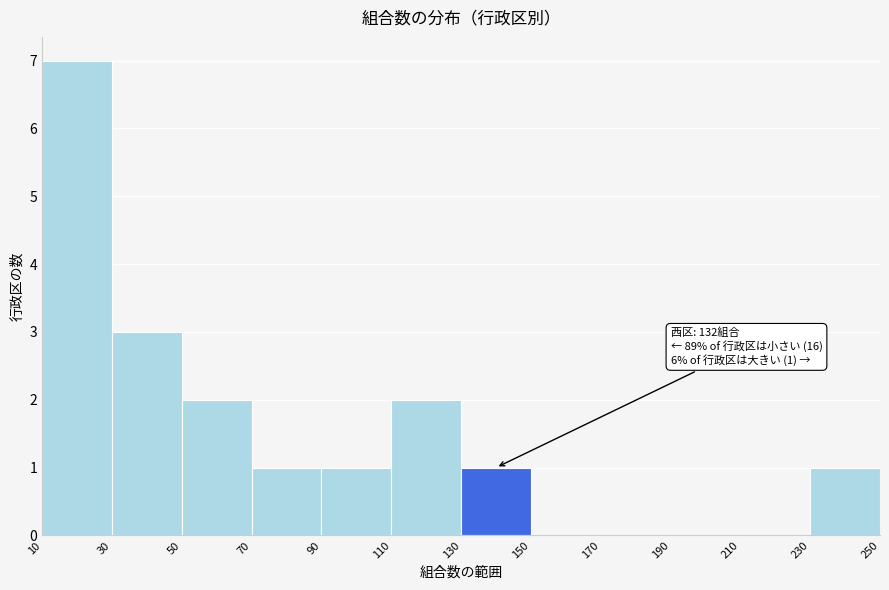

Over which range of the x-axis is the bar tallest?

10 to 30